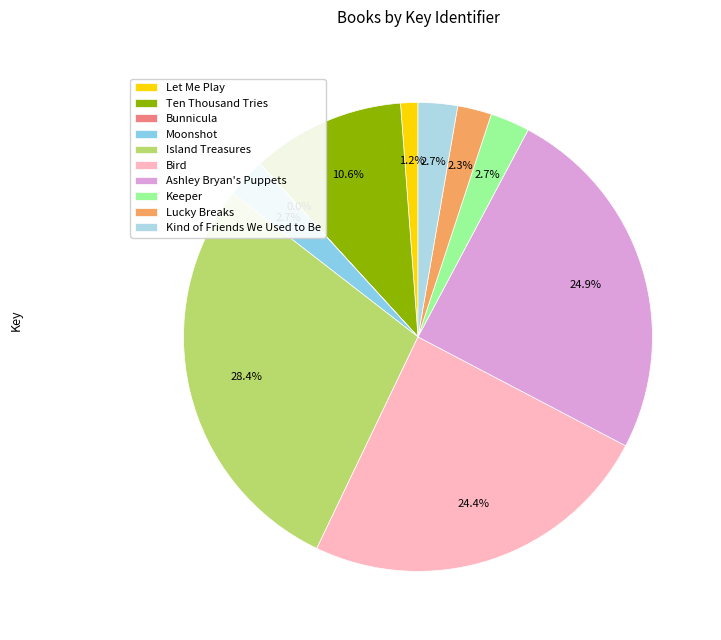

What percentage is NOT represented by Island Treasures?

71.6%